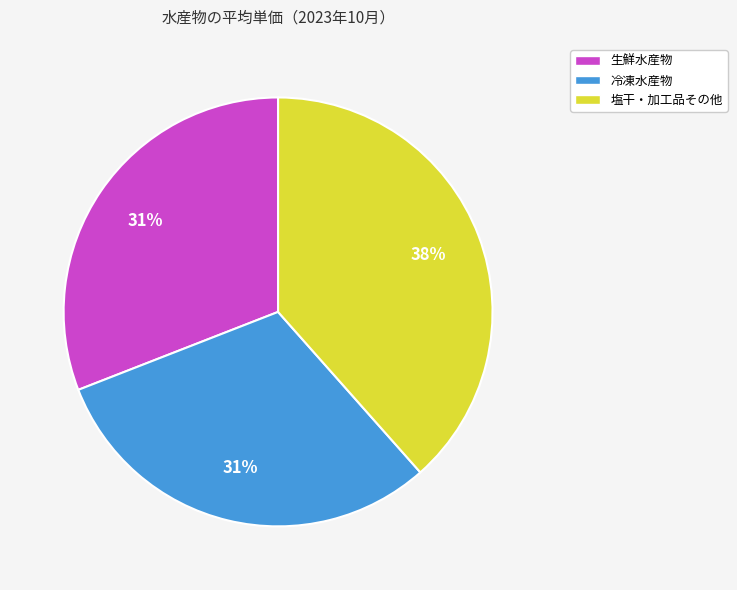

Do 塩干・加工品その他 and 冷凍水産物 together represent more than half of the pie?

Yes